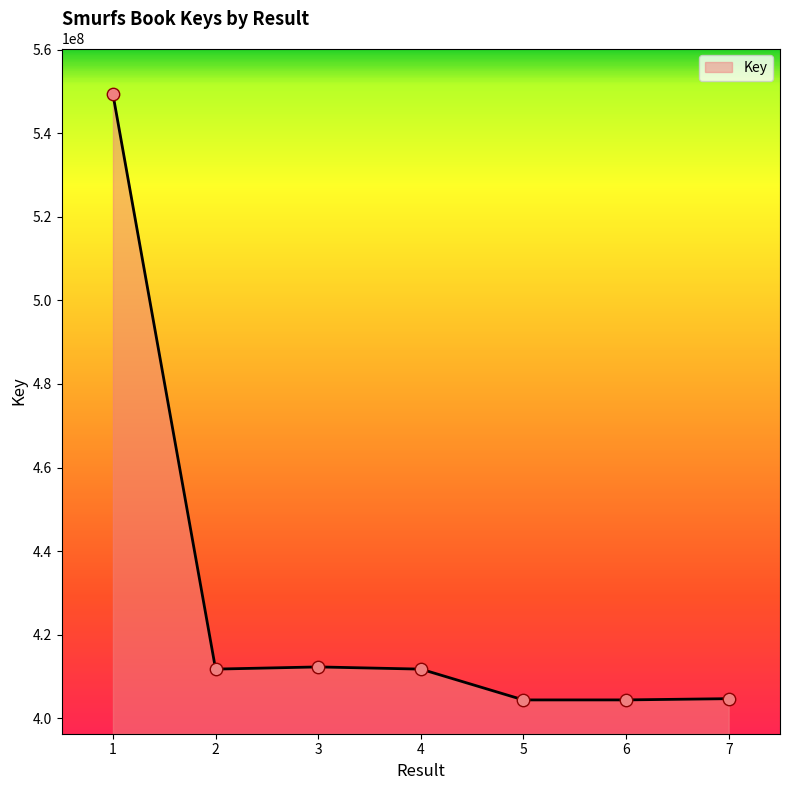

Which has a higher value, 7 or 3?

3